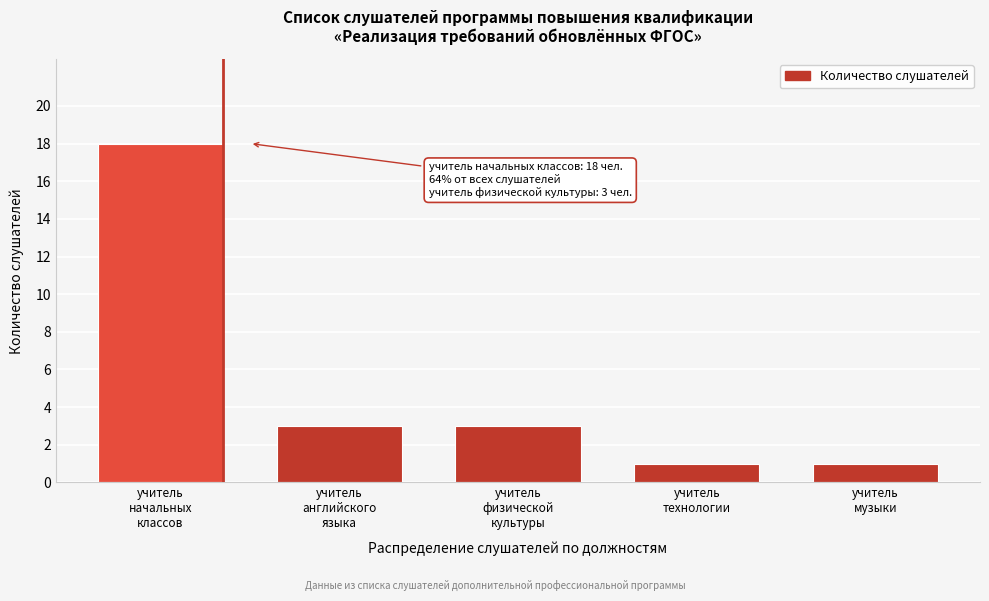

Reading left to right, transcribe all the data shown in this chart.

18	3	3	1	1